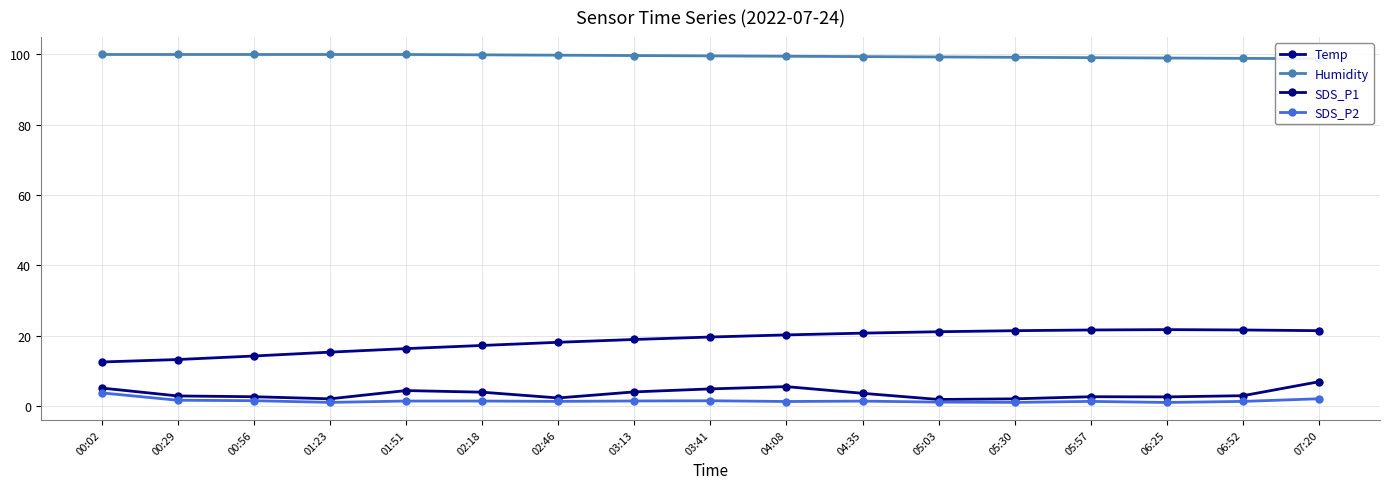

Does the chart have visible grid lines?

Yes